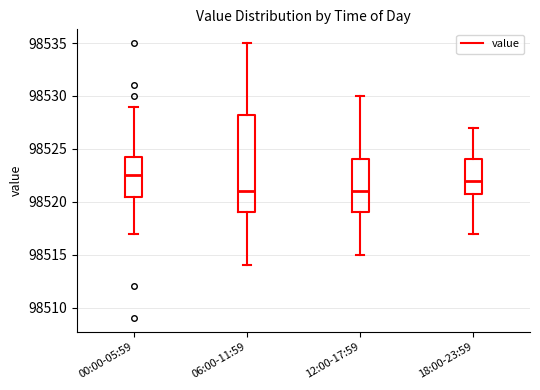

Reading left to right, transcribe this box plot: for each box, give where its median line is, the range the box spans, and where its two whiskers end, as read against the y-axis. The values are not printed on the chart, so give them approximately, as read against the axis.

00:00-05:59: median 98522.5, box 98520.5 to 98524.5, whiskers 98517.0 to 98529.0
06:00-11:59: median 98521.0, box 98519.0 to 98528.5, whiskers 98514.0 to 98535.0
12:00-17:59: median 98521.0, box 98519.0 to 98524.0, whiskers 98515.0 to 98530.0
18:00-23:59: median 98522.0, box 98521.0 to 98524.0, whiskers 98517.0 to 98527.0